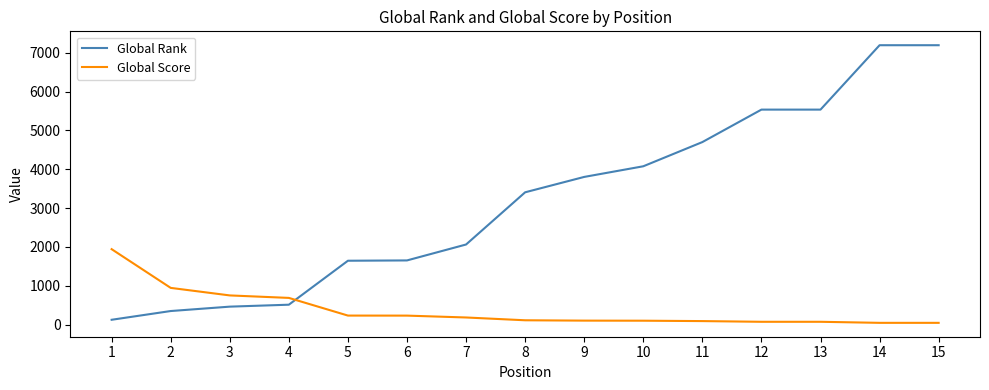

What is the sum of all Global Score values?

5608